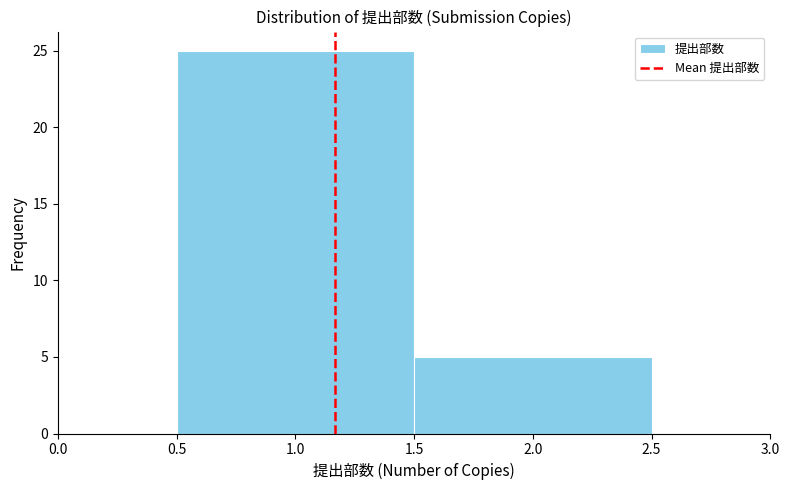

What is the height of the bar covering 0.5 to 1.5 on the x-axis? The values are not printed on the chart, so give them approximately, as read against the axis.

25